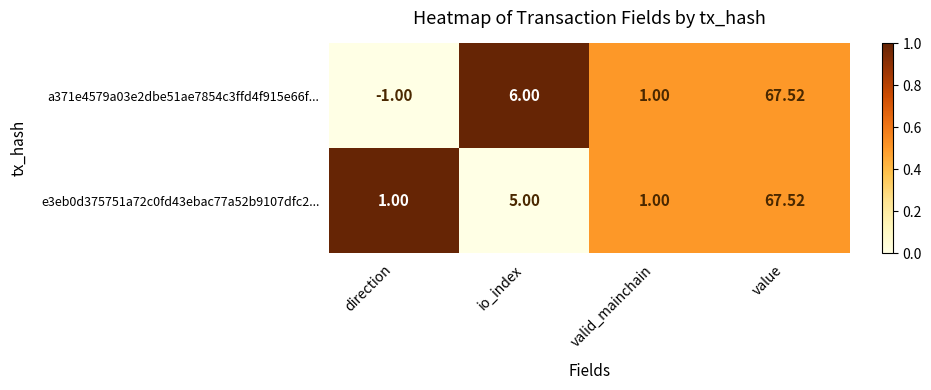

Which label corresponds to the largest value in the chart?

value